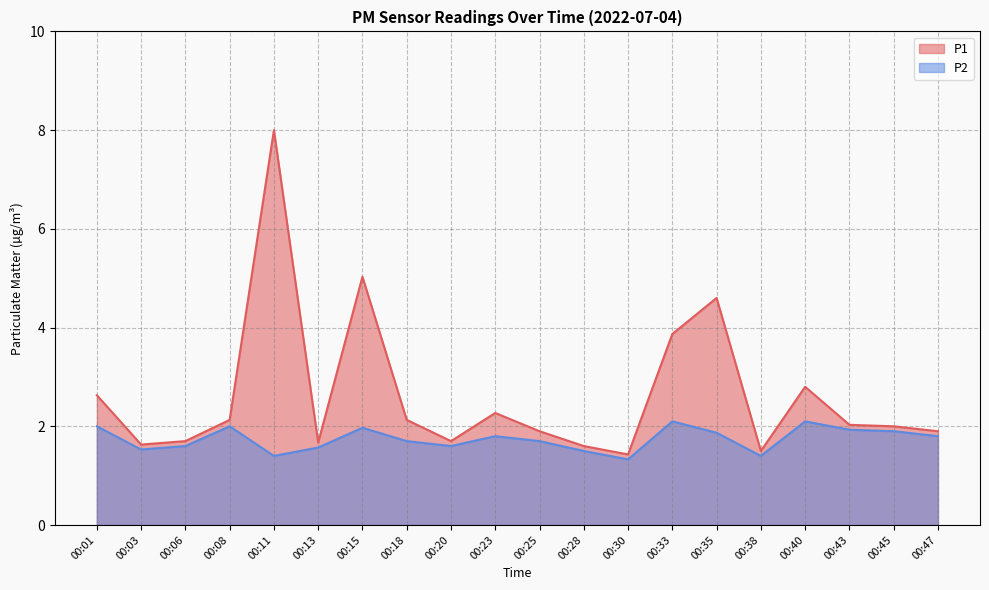

How many interior local peaks does the P2 series have?

5